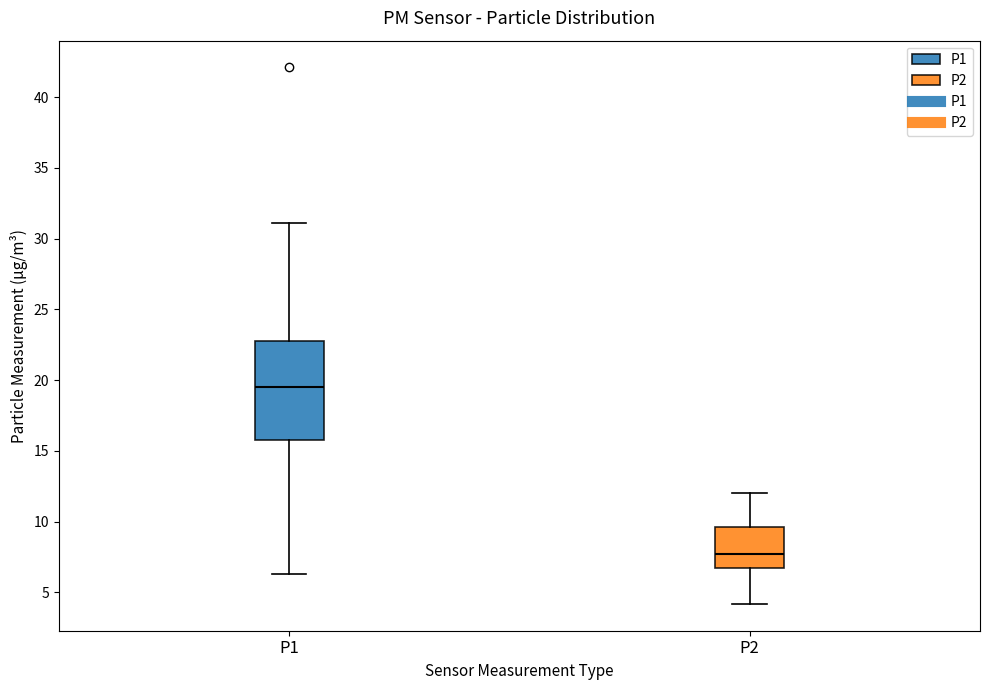

Comparing the boxes themselves (not the whiskers), which one is the tallest?

P1